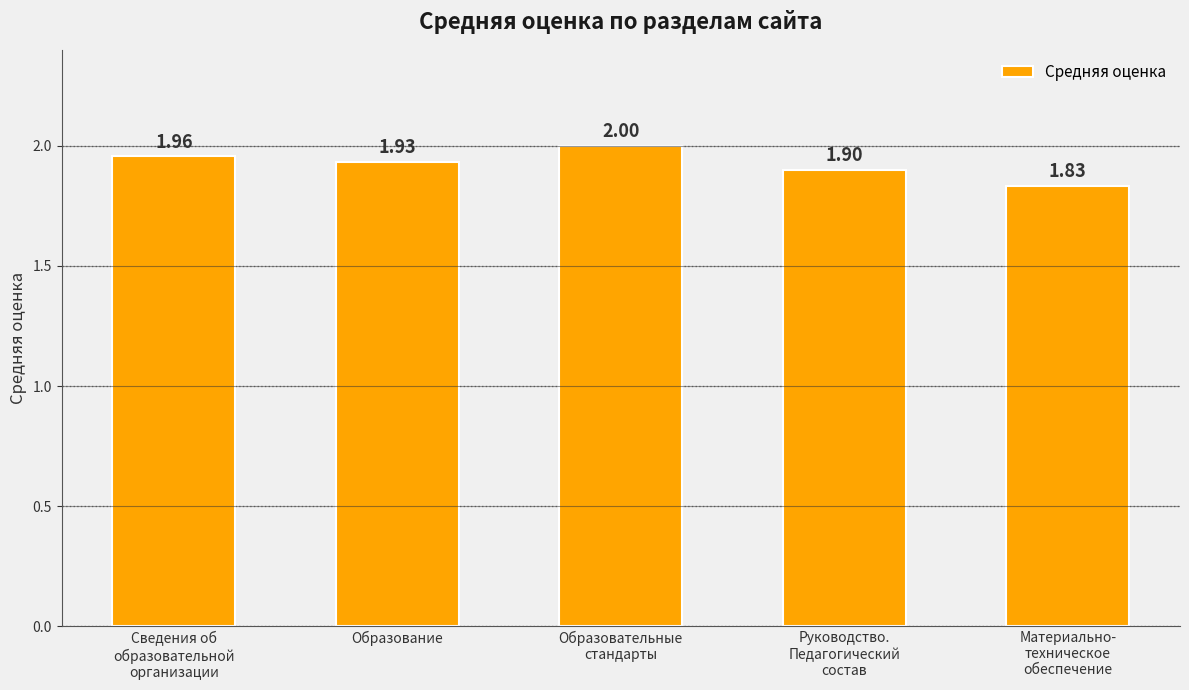

What is the average value?

1.9